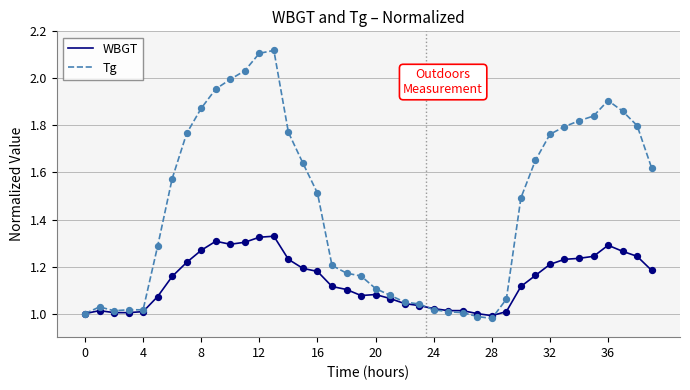

List the series in order of their overall mean, lowest first.

WBGT, Tg